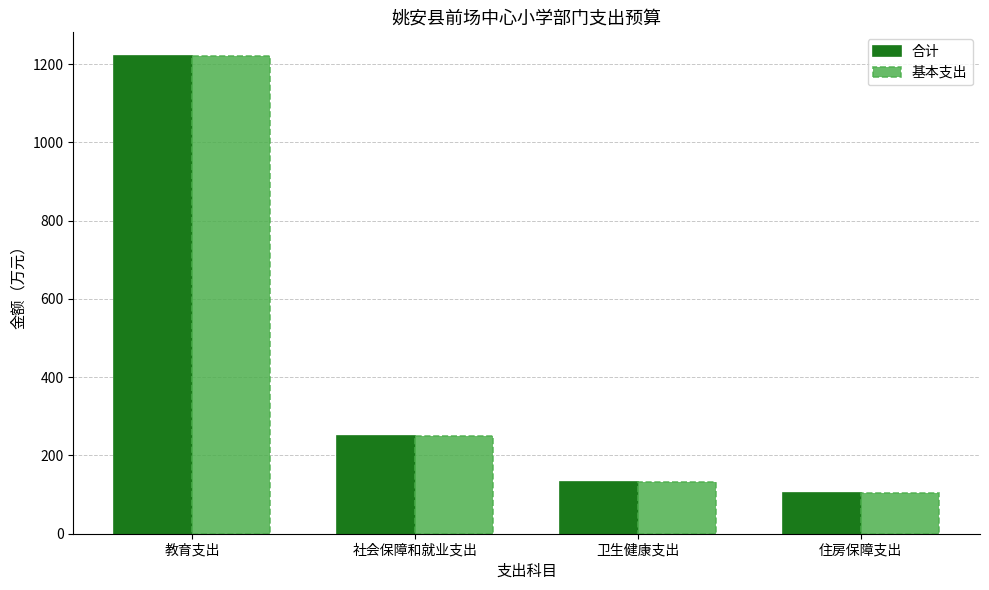

Rank the categories by 合计 value from lowest to highest.

住房保障支出, 卫生健康支出, 社会保障和就业支出, 教育支出